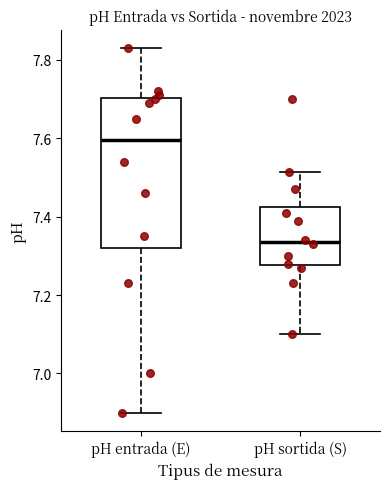

Which box has the lowest median line?

pH sortida (S)